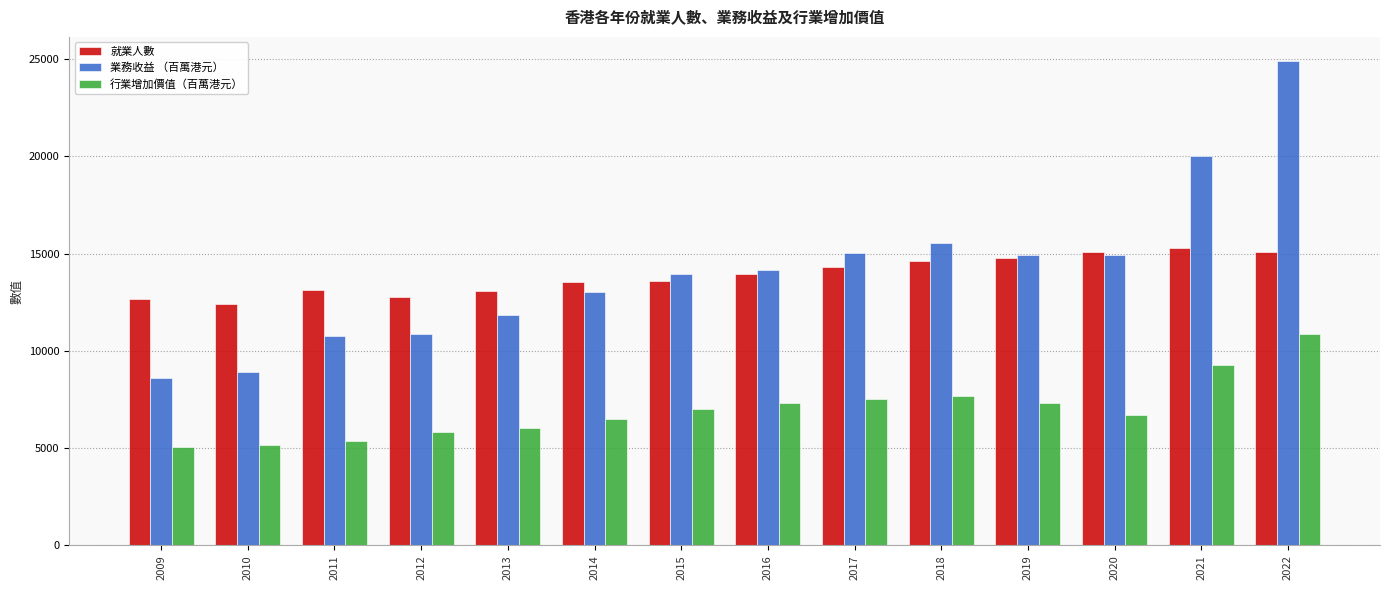

List the series in order of their peak value, lowest first.

行業增加價值（百萬港元）, 就業人數, 業務收益 （百萬港元）